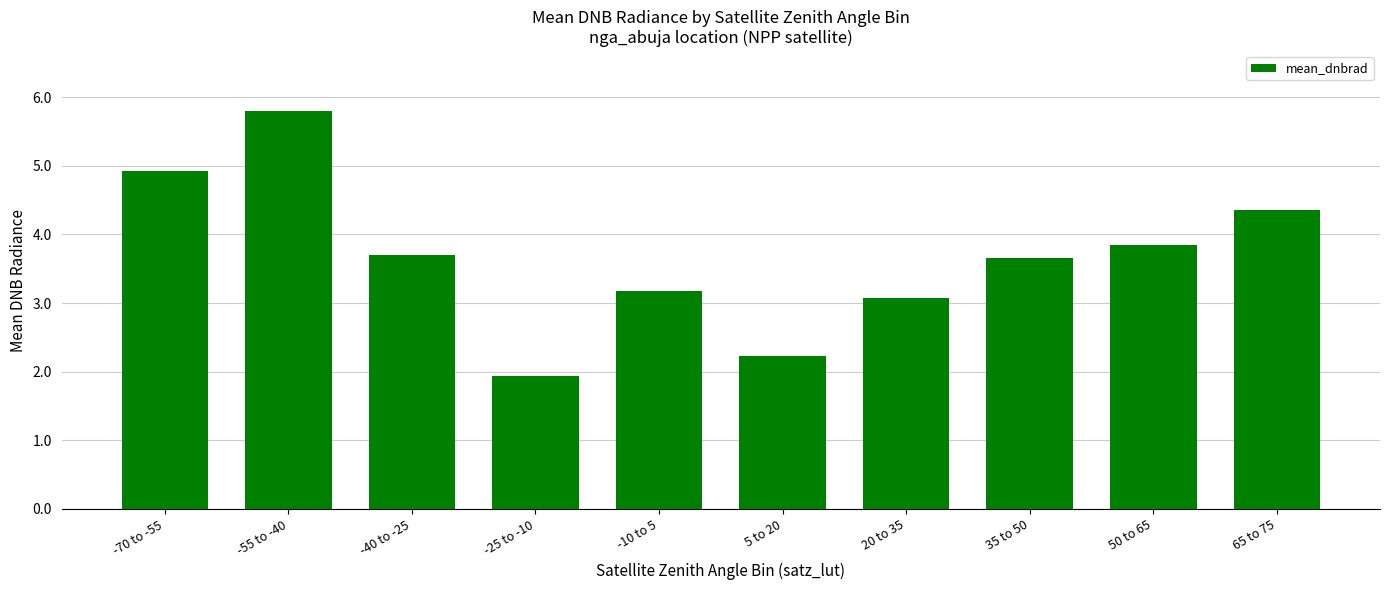

Reading left to right, what are all the values shown in this chart?

-70 to -55=4.9	-55 to -40=5.8	-40 to -25=3.7	-25 to -10=1.9	-10 to 5=3.2	5 to 20=2.2	20 to 35=3.1	35 to 50=3.7	50 to 65=3.9	65 to 75=4.4